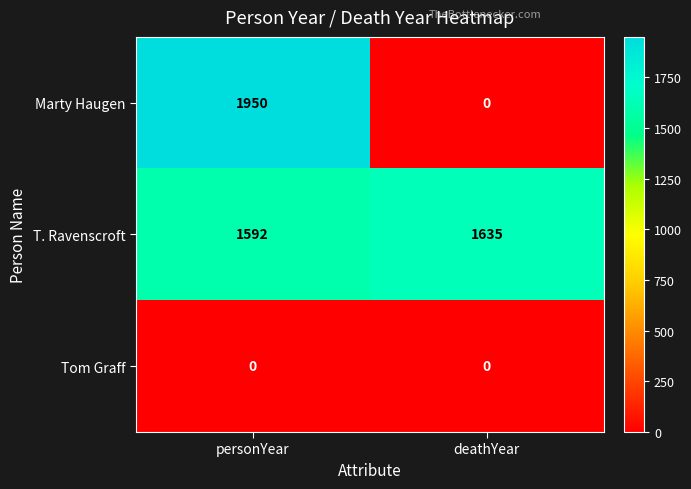

Rank the series by their average value, from highest to lowest.

T. Ravenscroft, Marty Haugen, Tom Graff